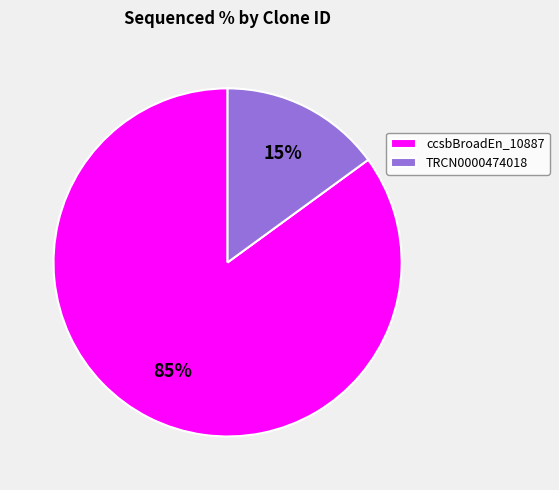

Combined, do ccsbBroadEn_10887 and TRCN0000474018 account for over 50%?

Yes